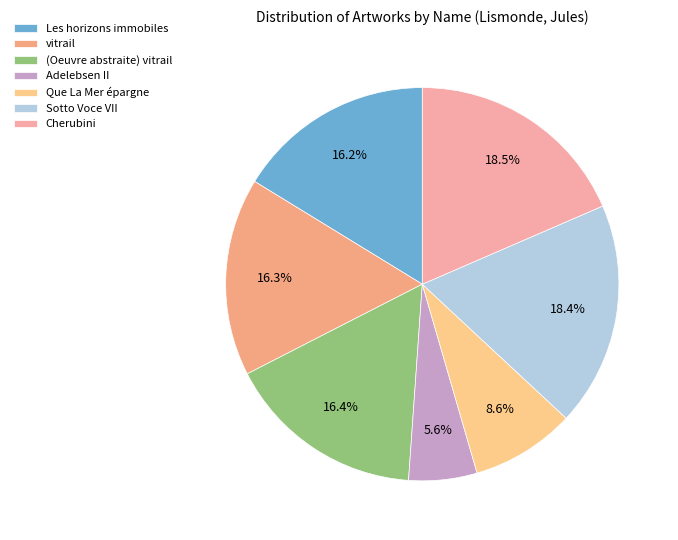

Is there any slice that represents more than half of the pie?

No